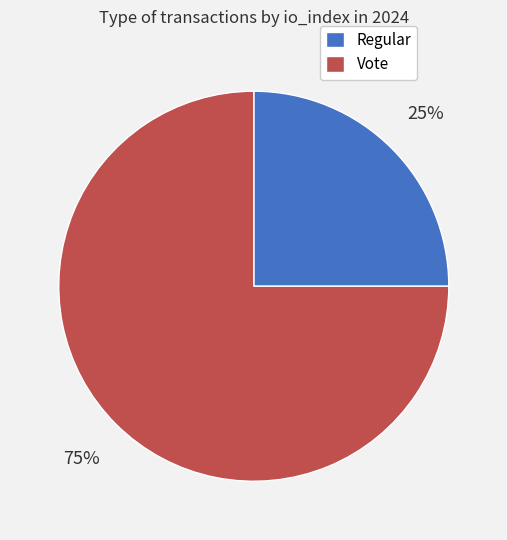

The Vote slice represents 75% of the pie. True or false?

True